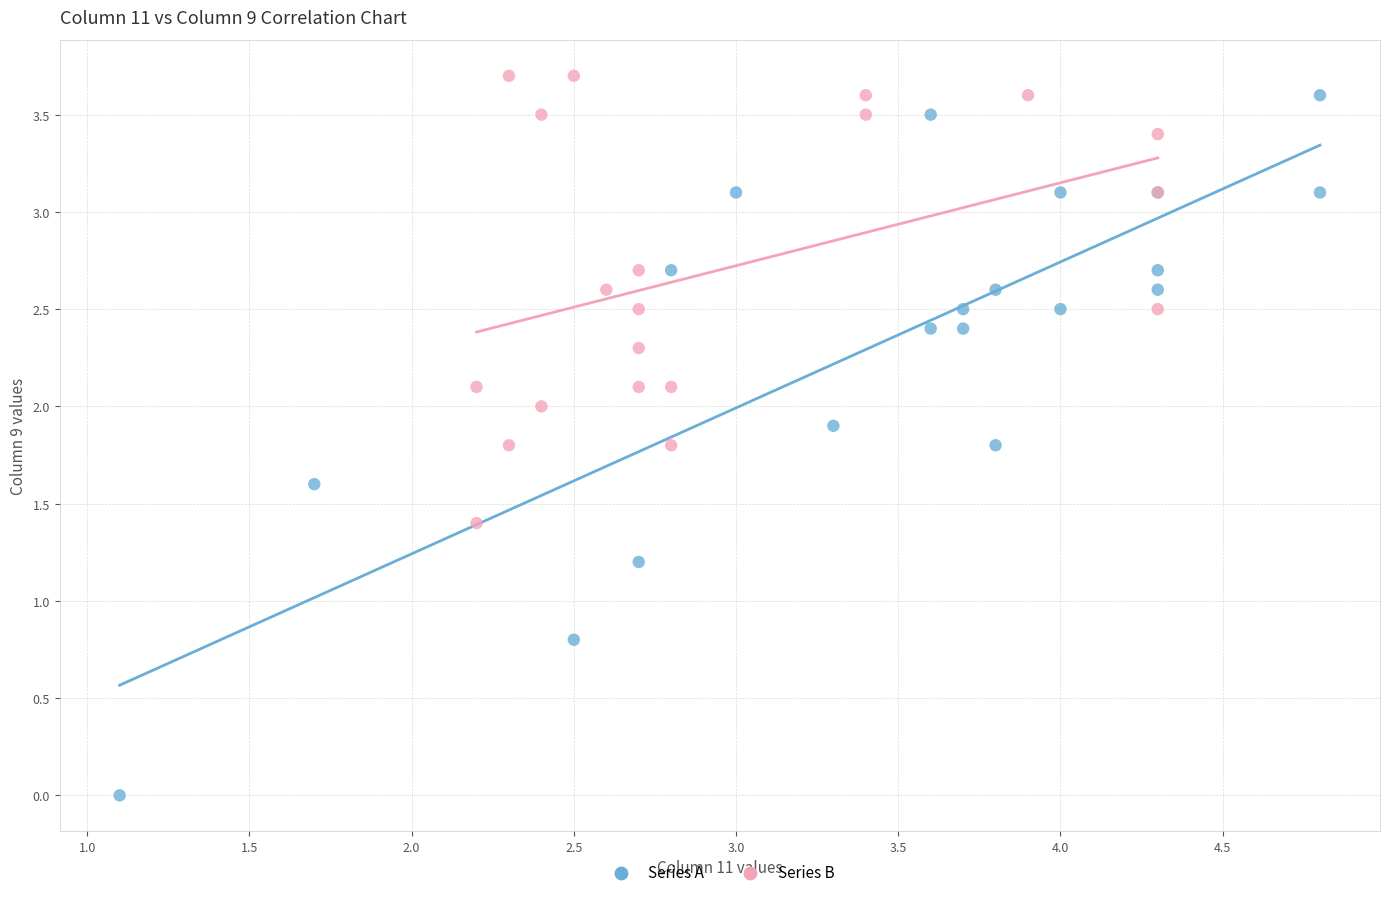

Which series contains the lowest Y value?

Series A